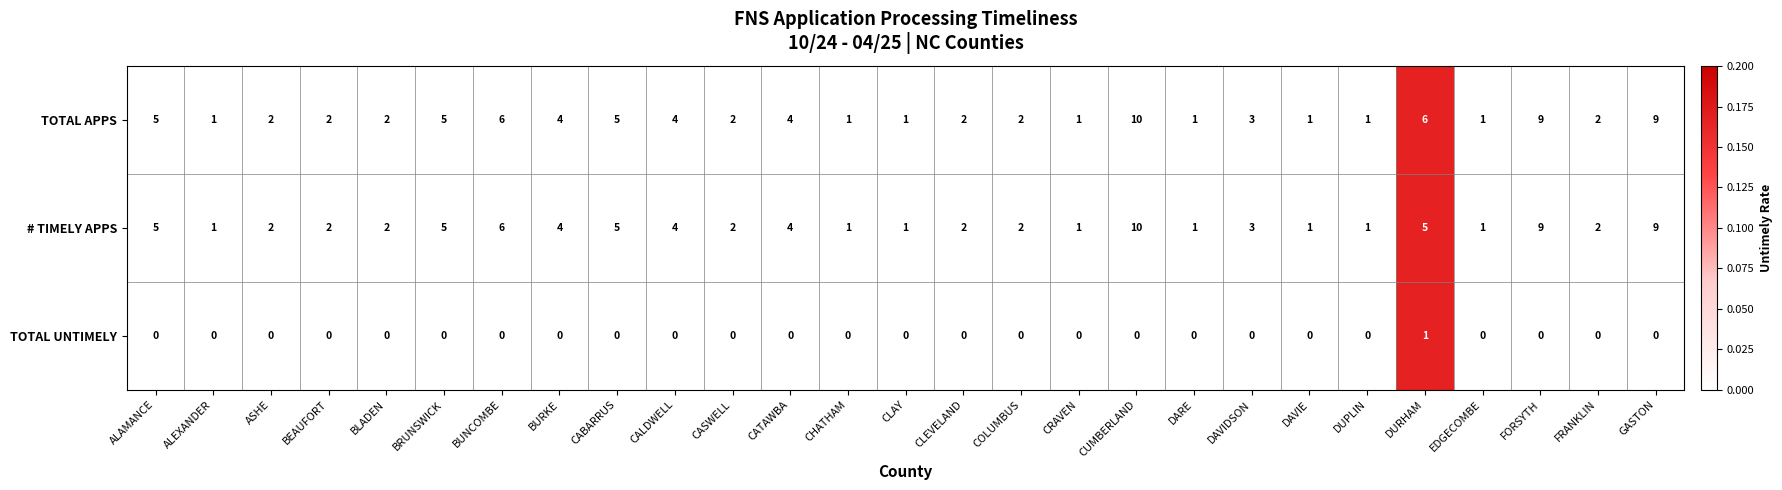

How many categories are shown in the chart?

27